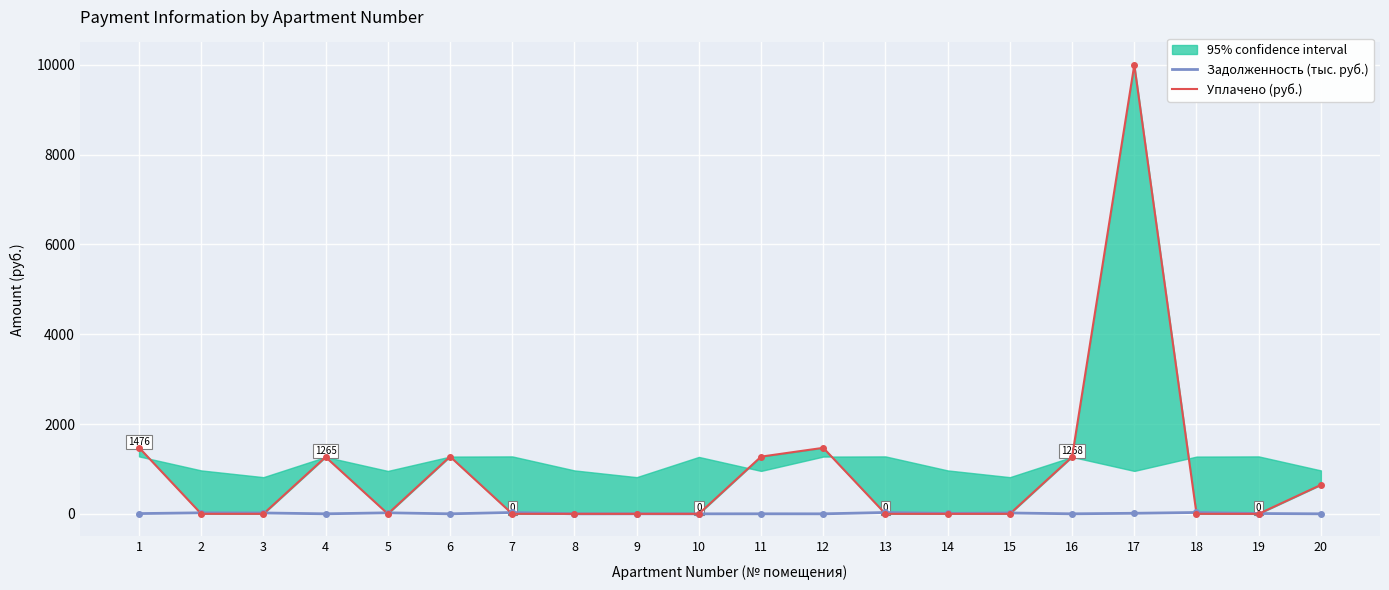

What is the sum of all Задолженность (тыс. руб.) values?

210.4